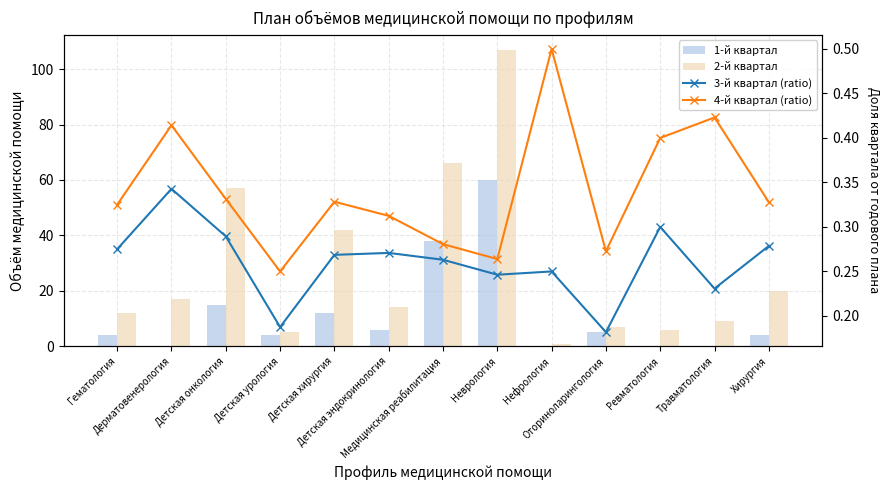

Rank the categories by 1-й квартал value from highest to lowest.

Неврология, Медицинская реабилитация, Детская онкология, Детская хирургия, Детская эндокринология, Оториноларингология, Гематология, Детская урология, Хирургия, Дерматовенерология, Нефрология, Ревматология, Травматология